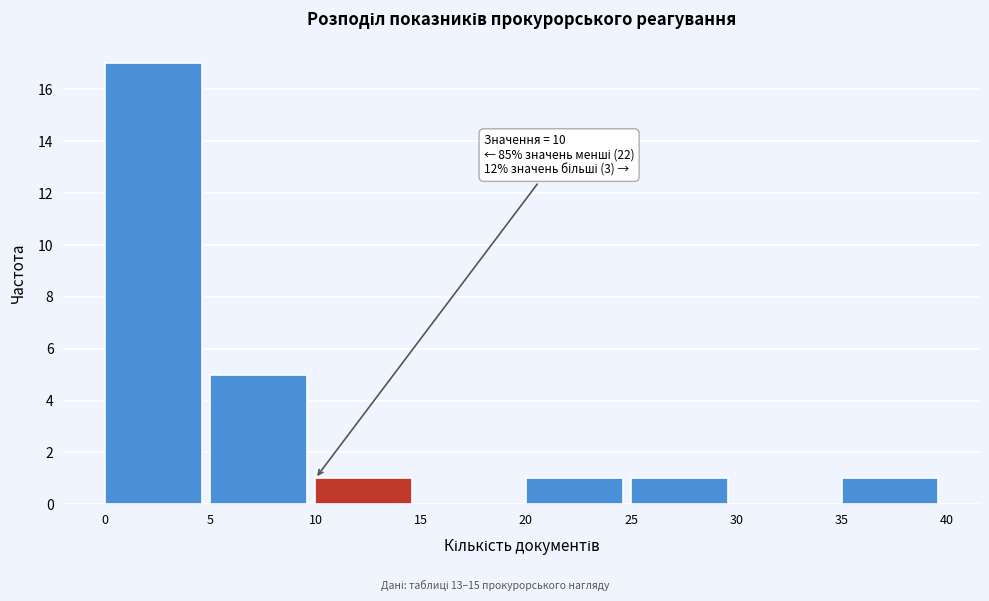

Over which range of the x-axis is the bar tallest?

0 to 5